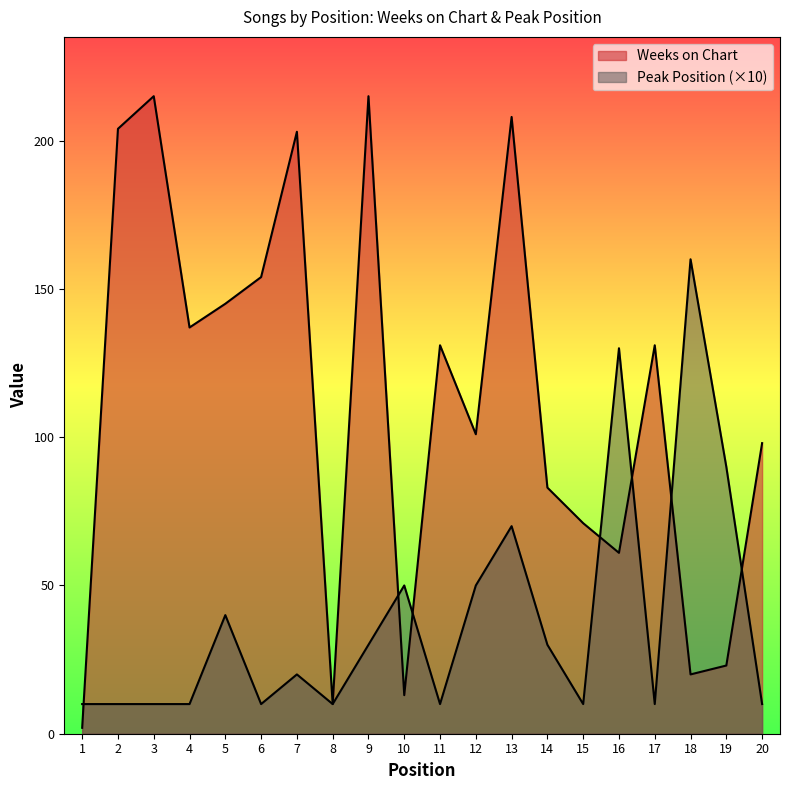

At how many categories does at least one series exceed 41?

18